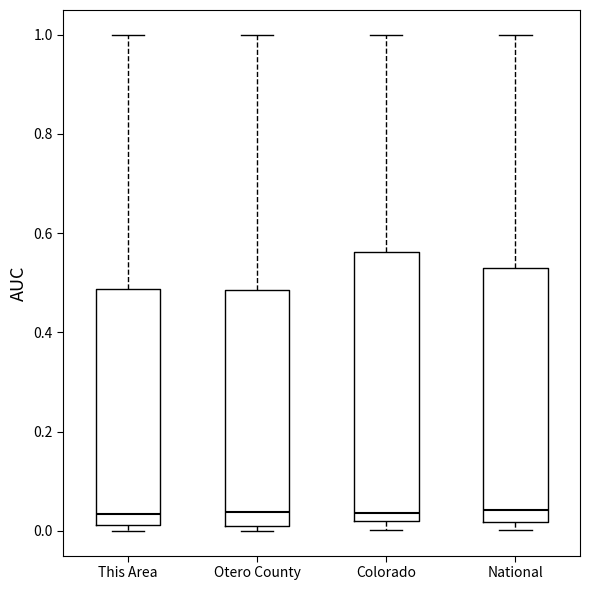

Reading left to right, read every box against the y-axis: the position of its median line, the range the box covers, and the ends of its whiskers. The values are not printed on the chart, so give them approximately, as read against the axis.

This Area: median 0.04, box 0.02 to 0.48, whiskers 0.00 to 1.00
Otero County: median 0.04, box 0.02 to 0.48, whiskers 0.00 to 1.00
Colorado: median 0.04, box 0.02 to 0.56, whiskers 0.00 to 1.00
National: median 0.04, box 0.02 to 0.52, whiskers 0.00 to 1.00